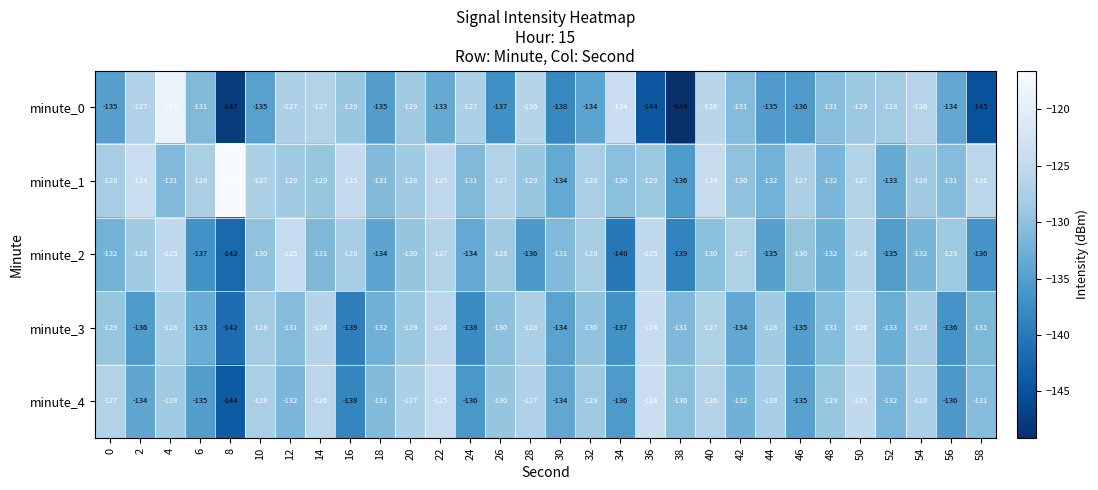

What is the total value across all series at 48?

-655